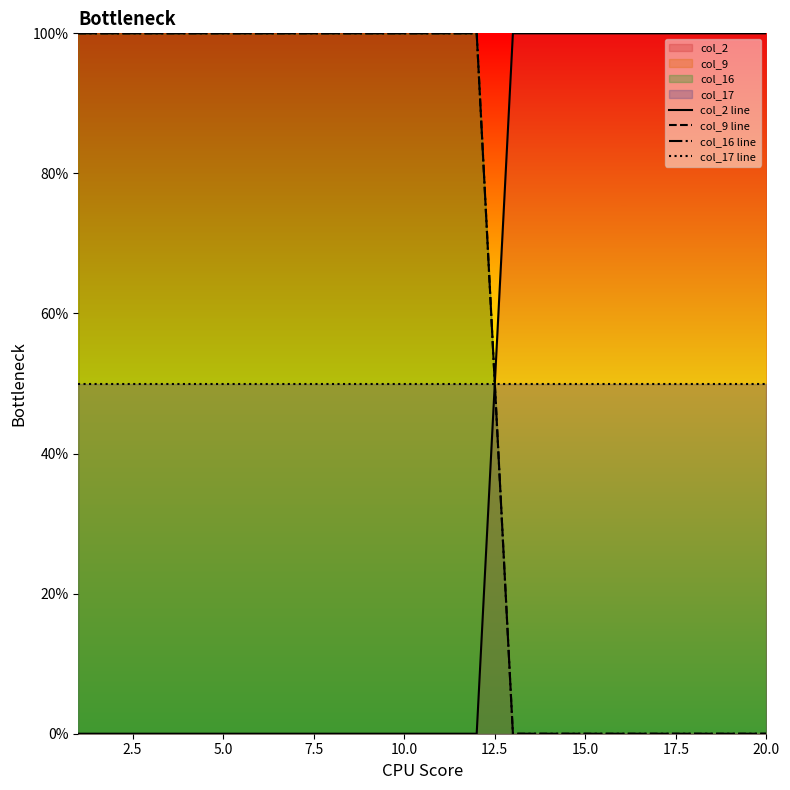

After their last crossing, which series has the higher values: col_17 line or col_9 line?

col_17 line